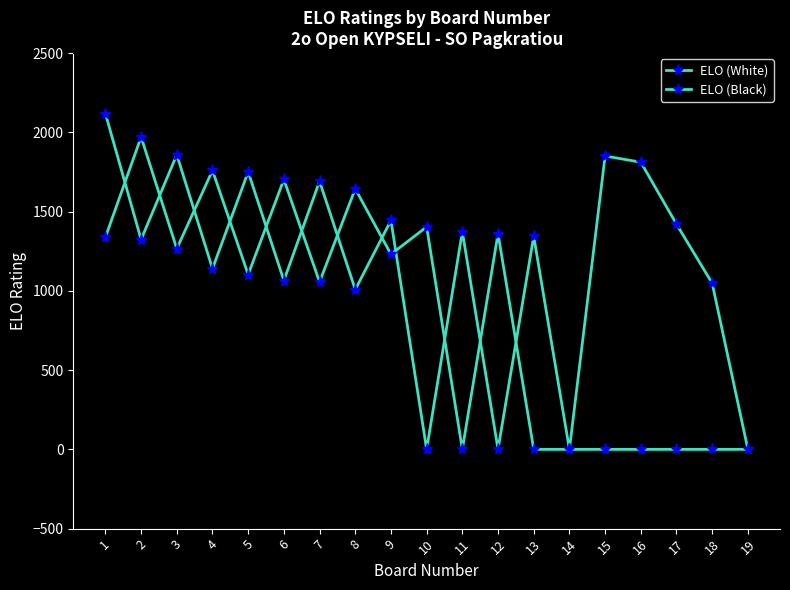

In ELO (White), how many points are higher than both neighbors (excluding endpoints)?

7